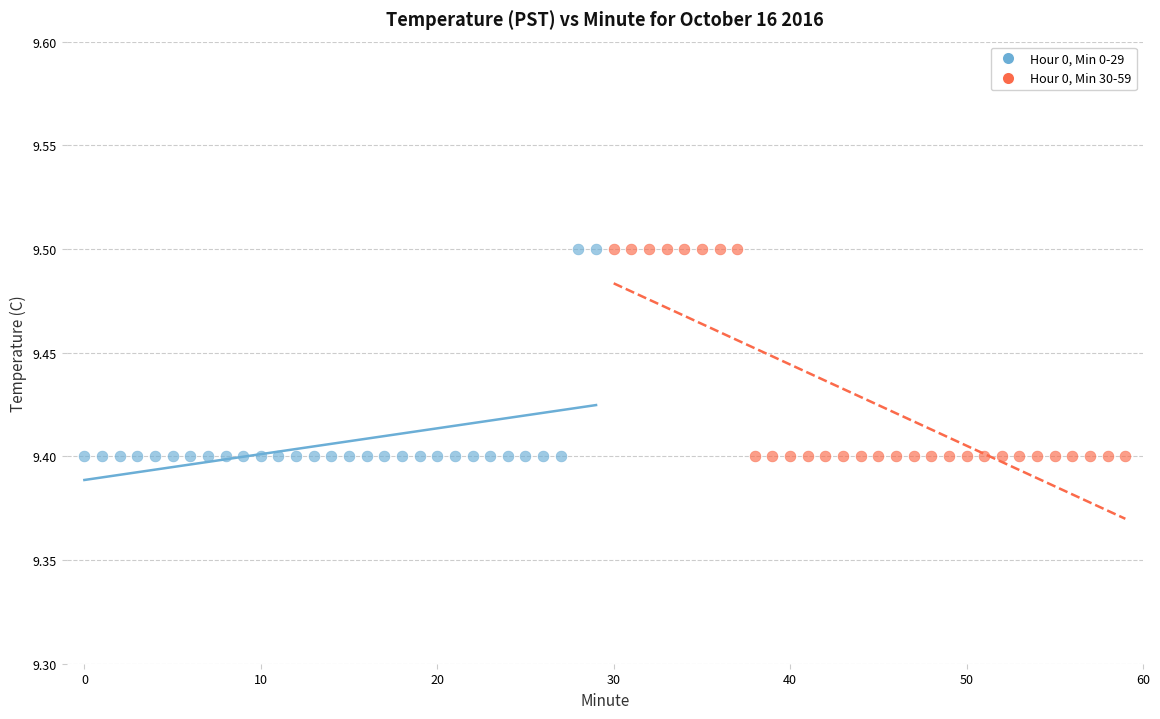

What are all the series names shown in the legend?

Hour 0, Min 0-29, Hour 0, Min 30-59